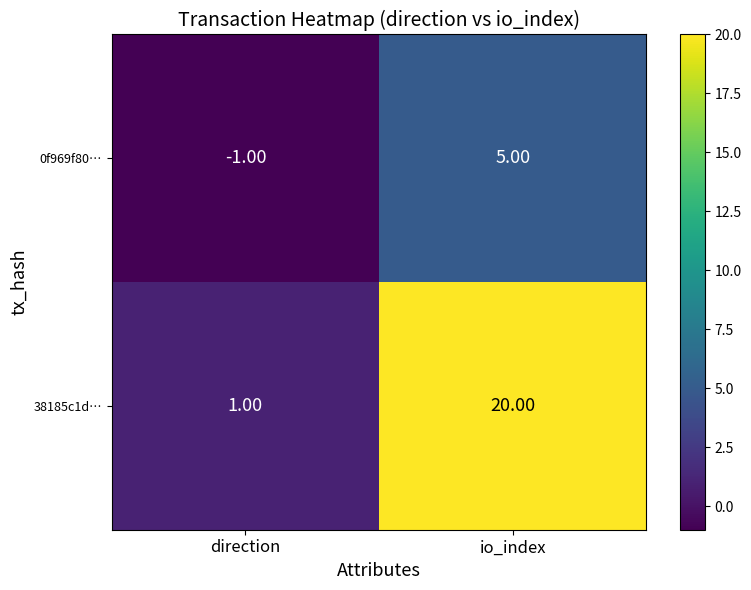

Which series has the widest spread of values?

38185c1d…